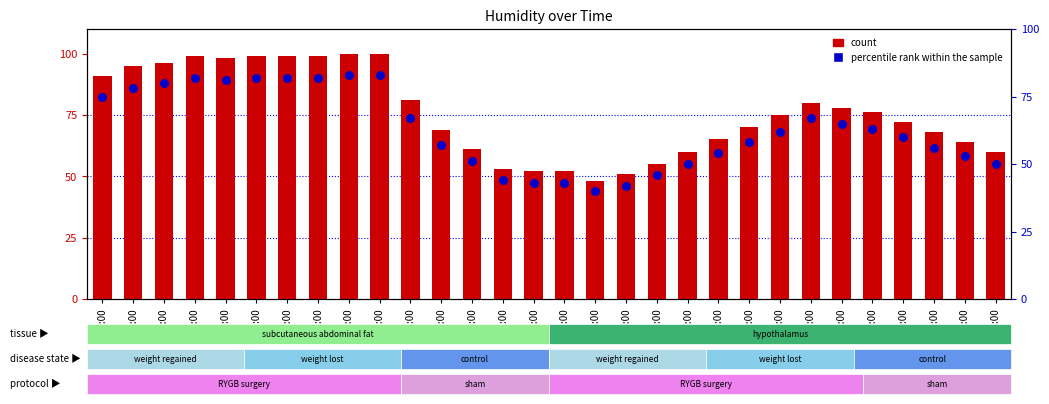

Is the value of percentile rank within the sample at 07:00 greater than the value of count at 14:00?

Yes